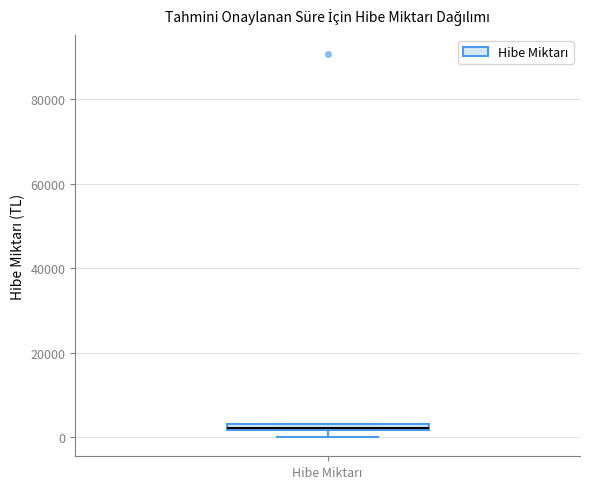

Where is the upper edge of the box for Hibe Miktarı on the y-axis? The values are not printed on the chart, so give them approximately, as read against the axis.

4000